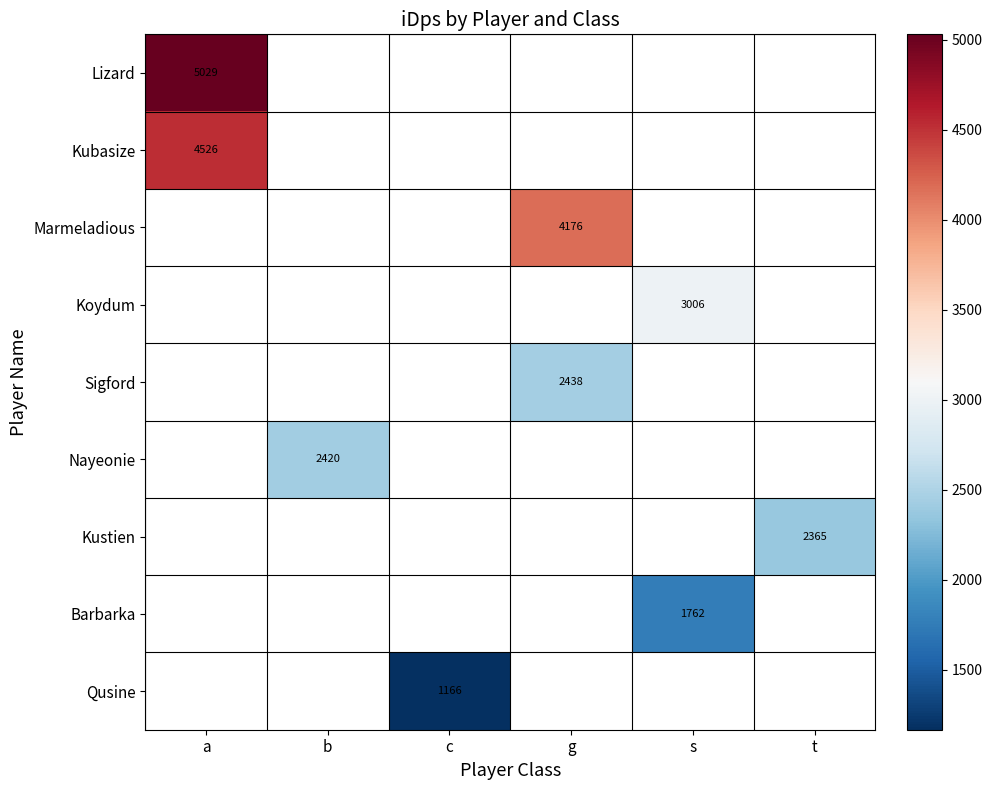

What is the minimum value shown in the chart?

1165.7